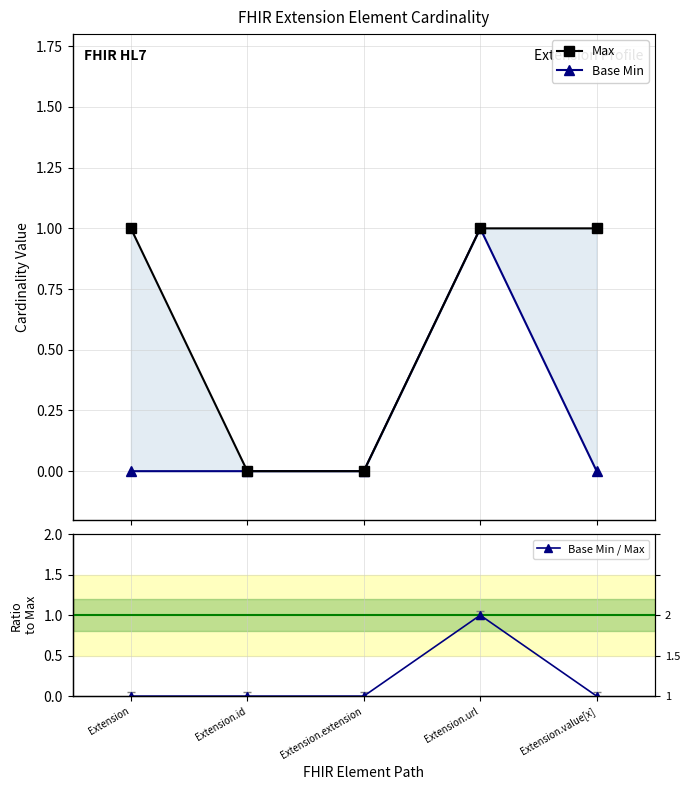

At which label is Max closest to 0?

Extension.id